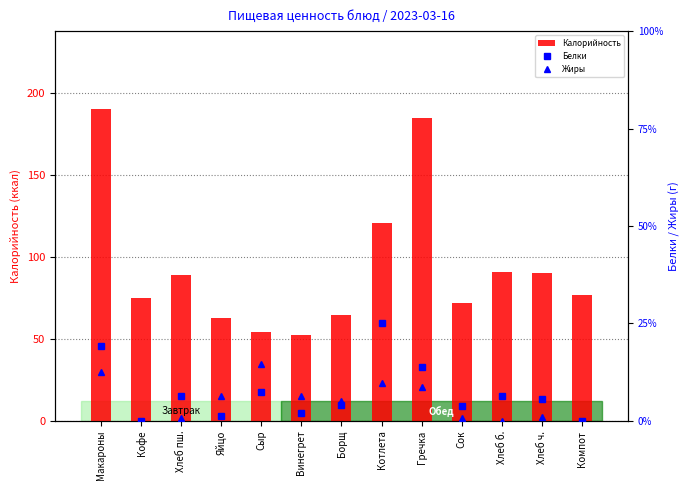

Reading left to right, list all the values displayed in this chart.

Калорийность: 190.4	75.0	88.8	63.0	54.3	52.7	64.5	121.0	185.2	72.0	91.0	90.5	76.8
Белки: 9.2	0.0	3.0	0.6	3.5	1.0	1.9	12.0	6.6	1.8	3.0	2.6	0.0
Жиры: 6.0	0.0	0.4	3.1	7.0	3.0	2.4	4.6	4.2	0.4	0.0	0.5	0.0